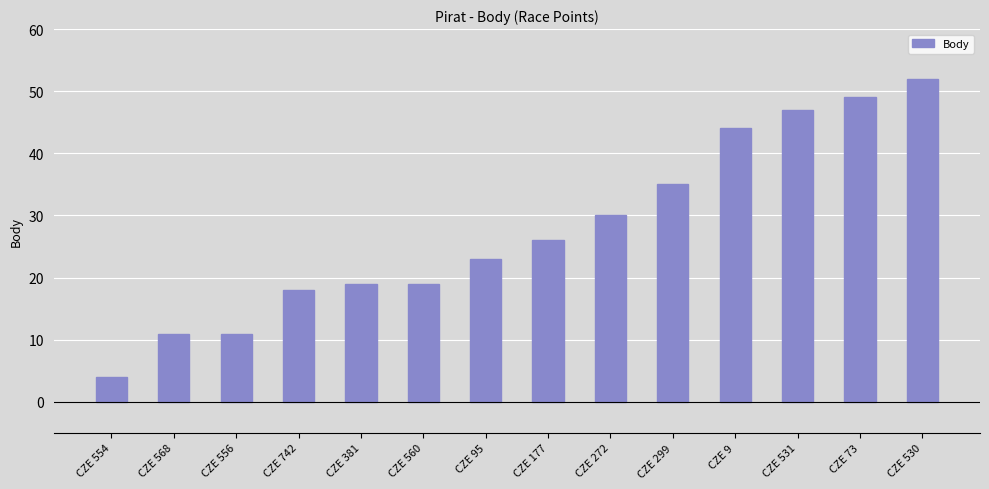

Reading left to right, list all the values displayed in this chart.

CZE 554=4	CZE 568=11	CZE 556=11	CZE 742=18	CZE 381=19	CZE 560=19	CZE 95=23	CZE 177=26	CZE 272=30	CZE 299=35	CZE 9=44	CZE 531=47	CZE 73=49	CZE 530=52